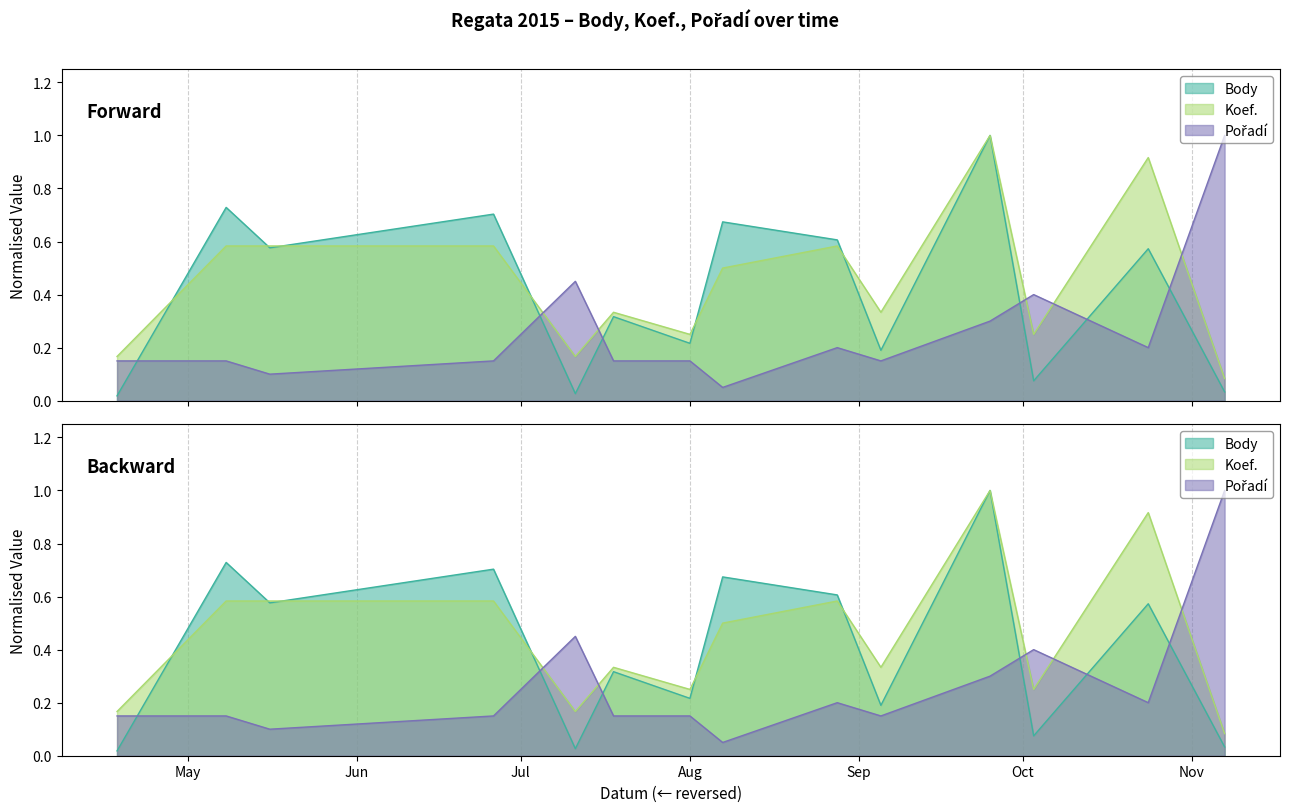

How many interior local valleys does the Pořadí series have?

4